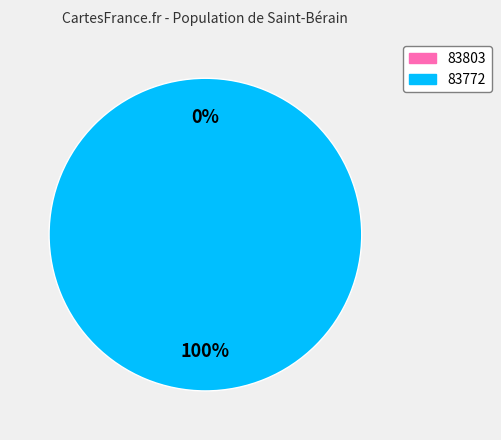

Count the number of slices in the pie.

2